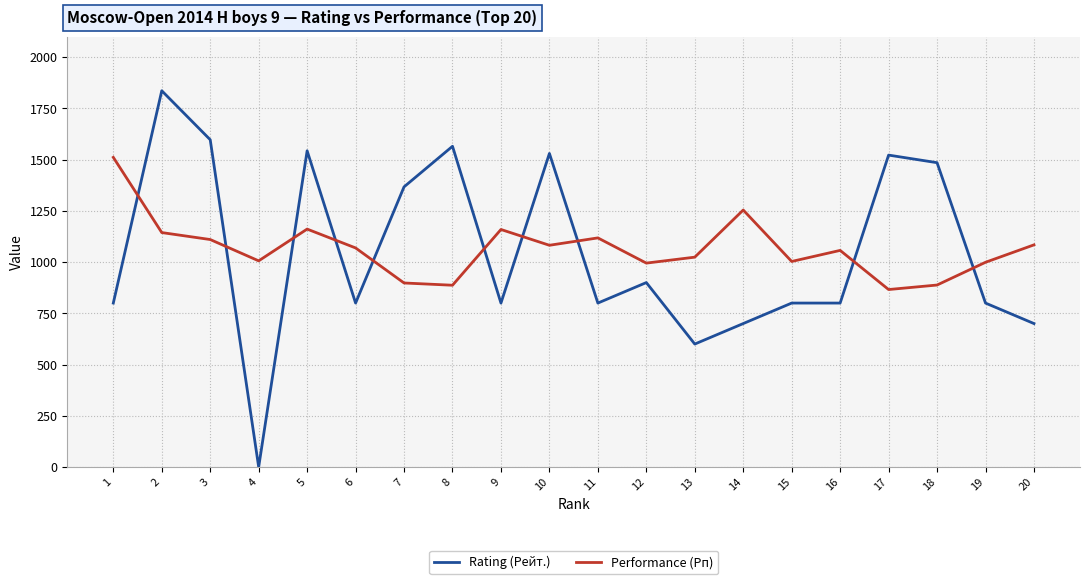

True or false: Rating (Рейт.) has a value of 623 at 18.

False